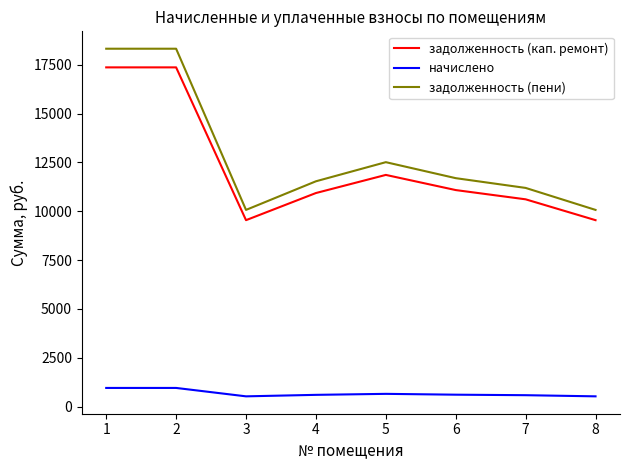

True or false: начислено and задолженность (пени) cross at least once.

False